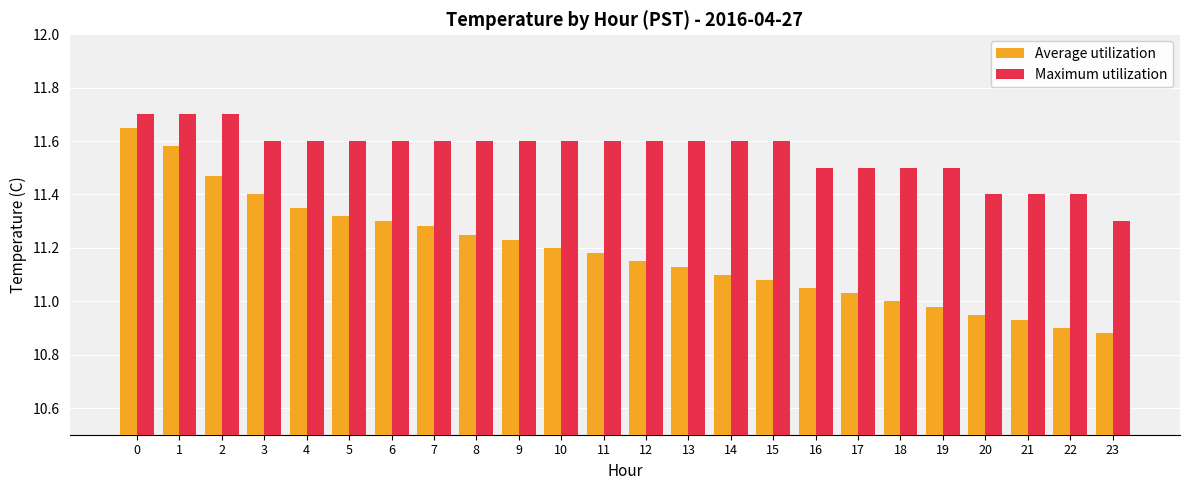

Is the value of Maximum utilization at 11 greater than the value of Average utilization at 23?

Yes